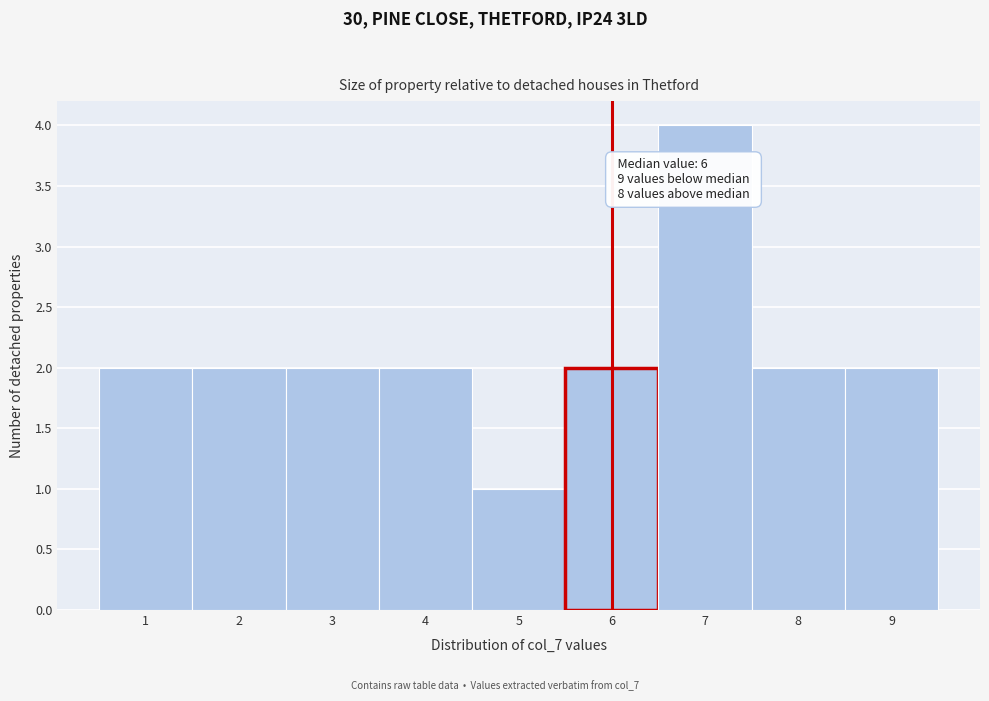

Over which range of the x-axis is the bar tallest?

6.5 to 7.5